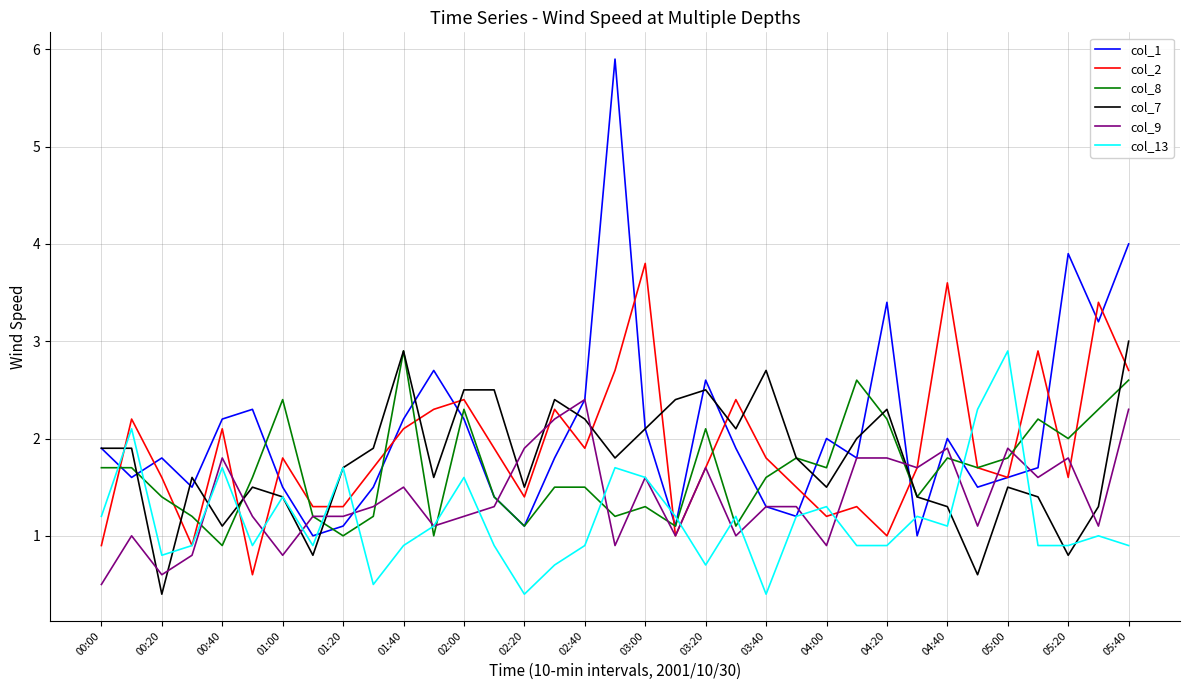

What is the minimum value for col_9?

0.5